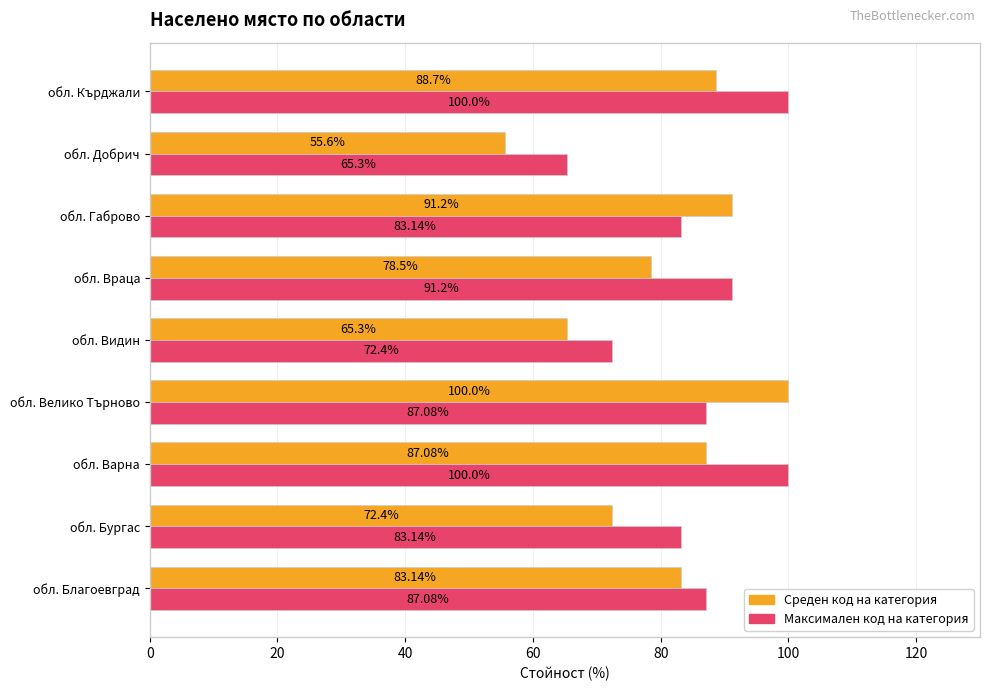

Rank the series at обл. Велико Търново from highest to lowest value.

Среден код на категория, Максимален код на категория